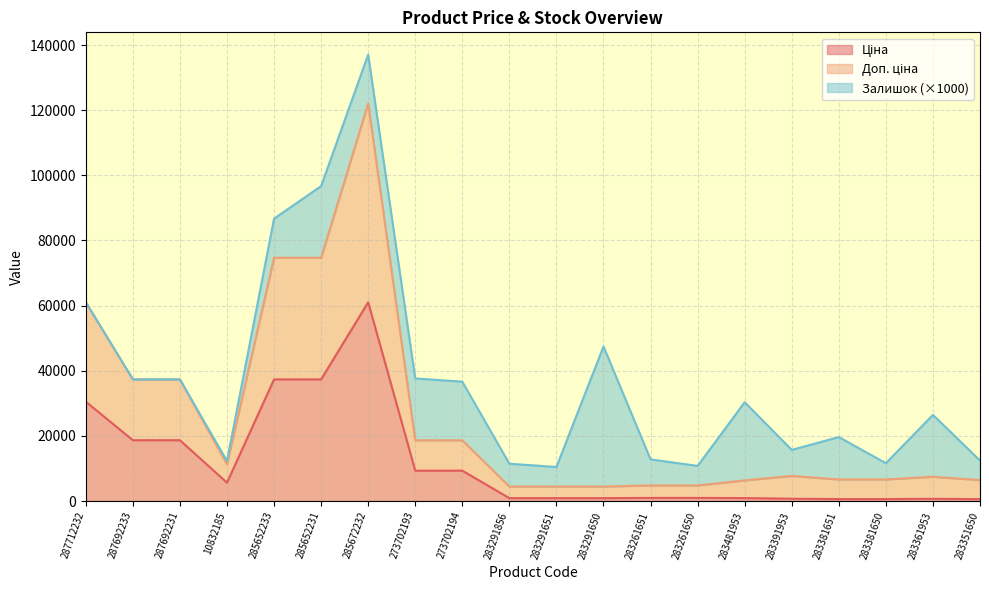

At which category is the sum across all series the highest?

285672232